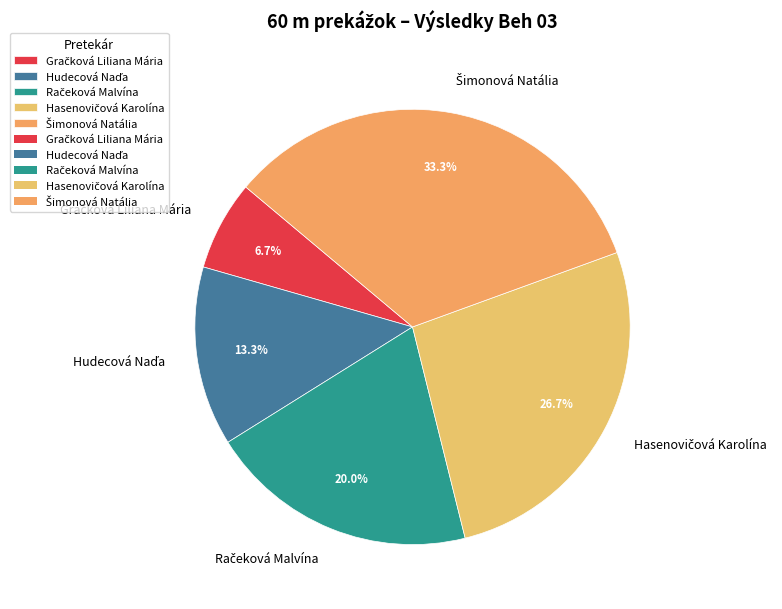

Is there any slice that represents more than half of the pie?

No